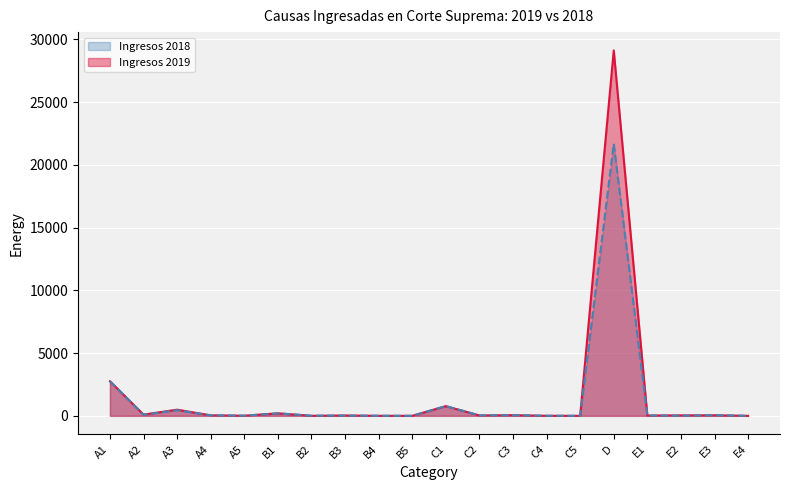

Where is Ingresos 2019 nearest to the value 14564?

A1